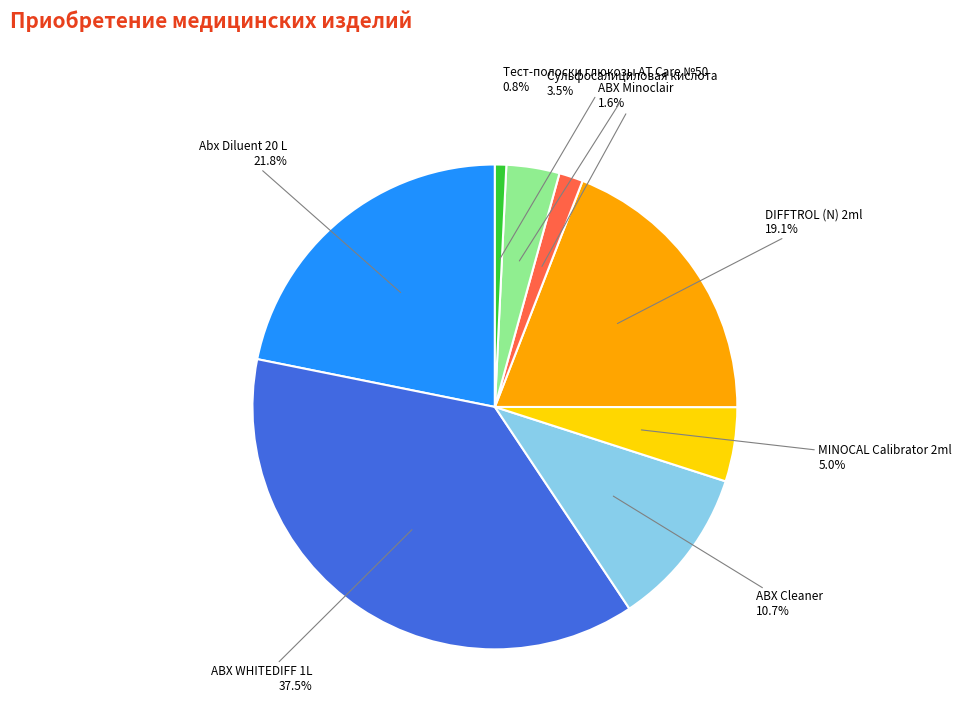

To the nearest percent, what is the combined percentage of Сульфосалициловая кислота and ABX Cleaner?

14%